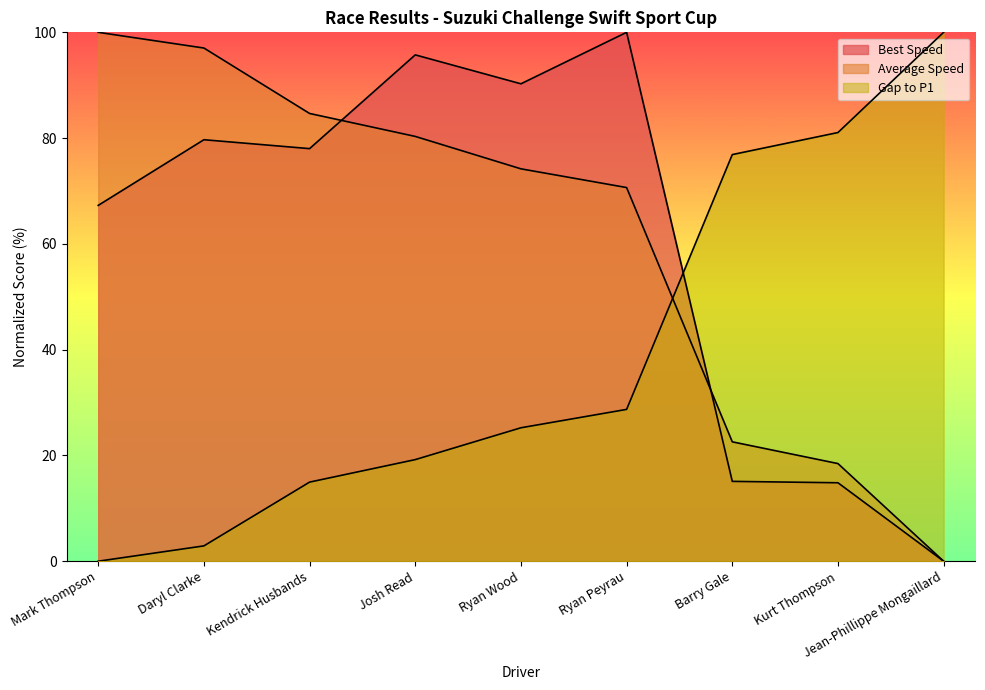

How many lines are shown in the chart?

3